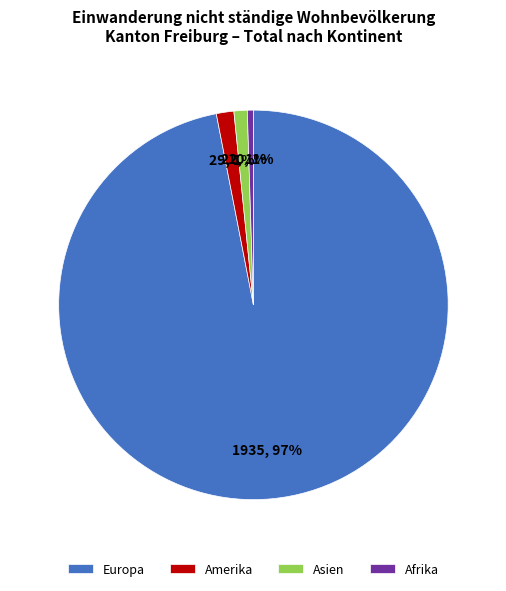

Is it true that Asien is 1% of the pie?

True